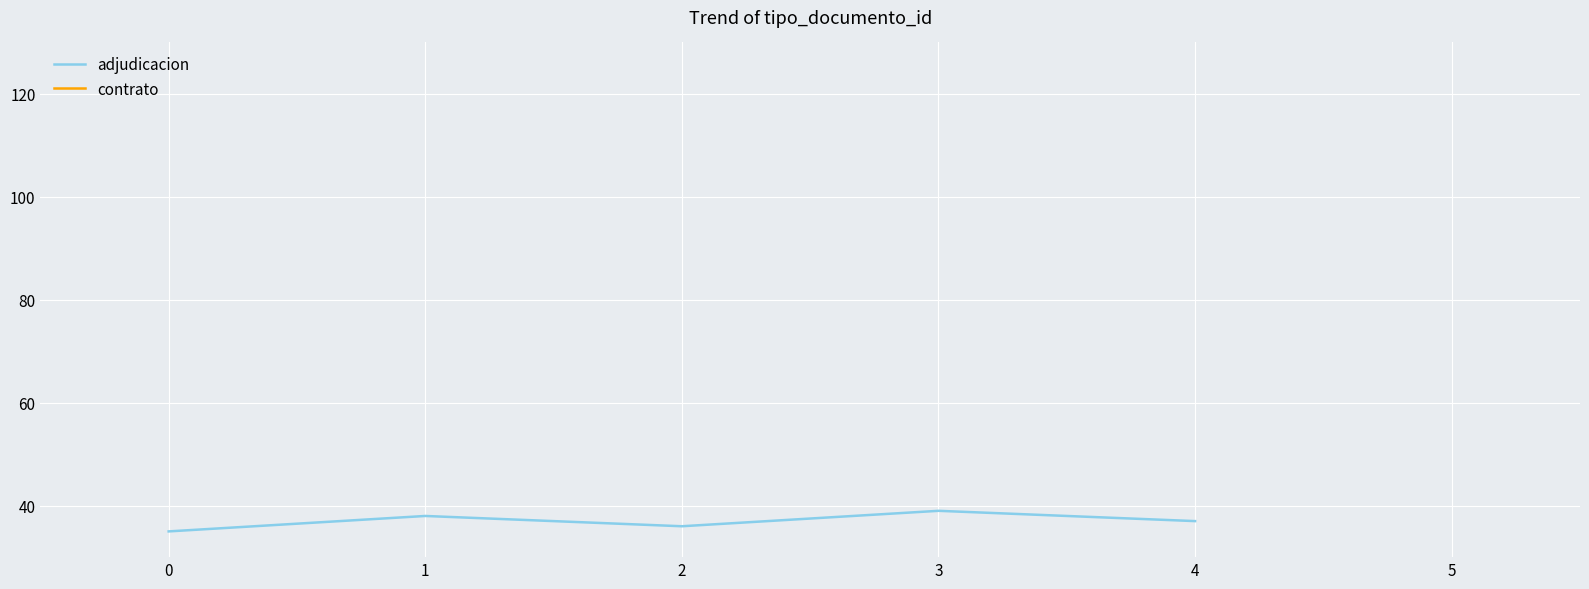

How many points are lower than both their immediate neighbors (excluding endpoints)?

1